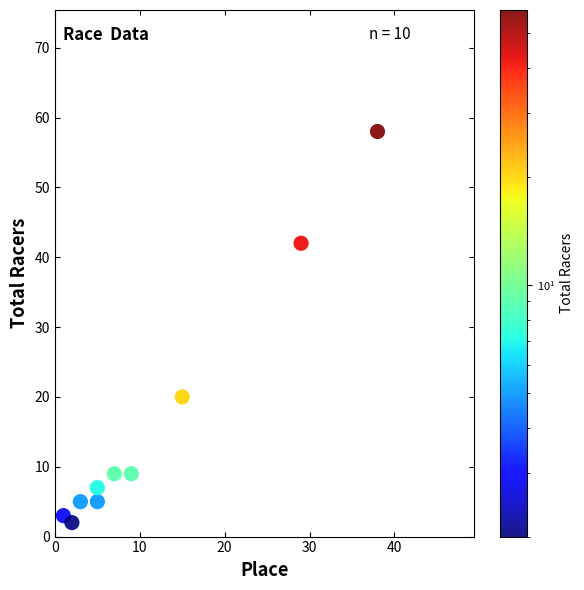

What Y value in the scatter plot is closest to 30?

20